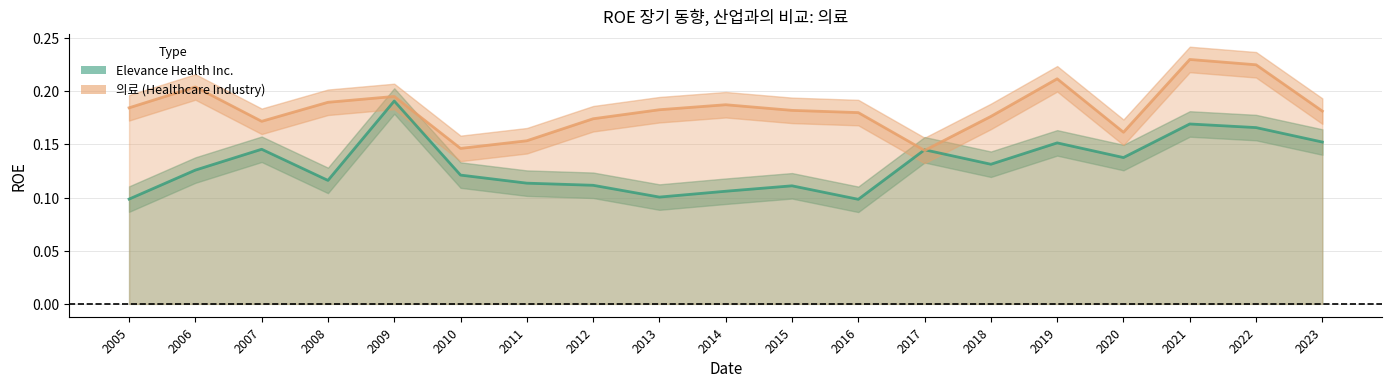

Does the chart display data point markers on the line(s)?

No